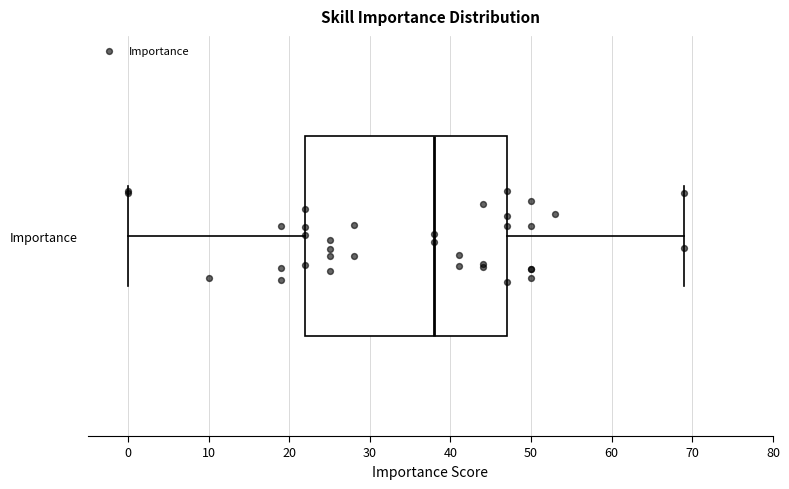

Transcribe this box plot: give where the median line is, the range the box spans, and where the two whiskers end, as read against the x-axis. The values are not printed on the chart, so give them approximately, as read against the axis.

median 38, box 22 to 47, whiskers 0 to 69